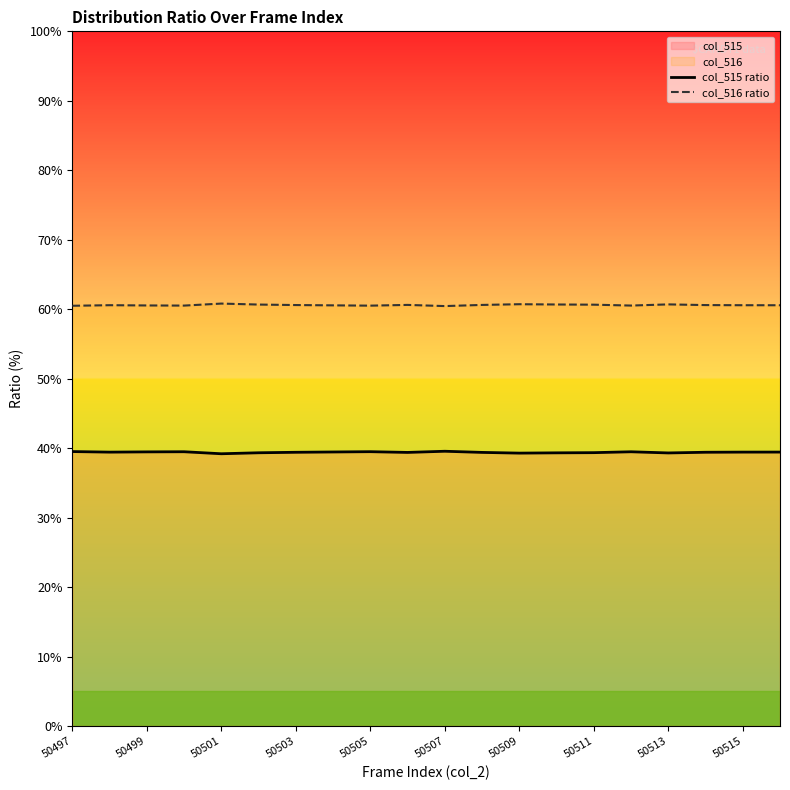

Rank the series by their maximum value, from highest to lowest.

col_516 ratio, col_515 ratio